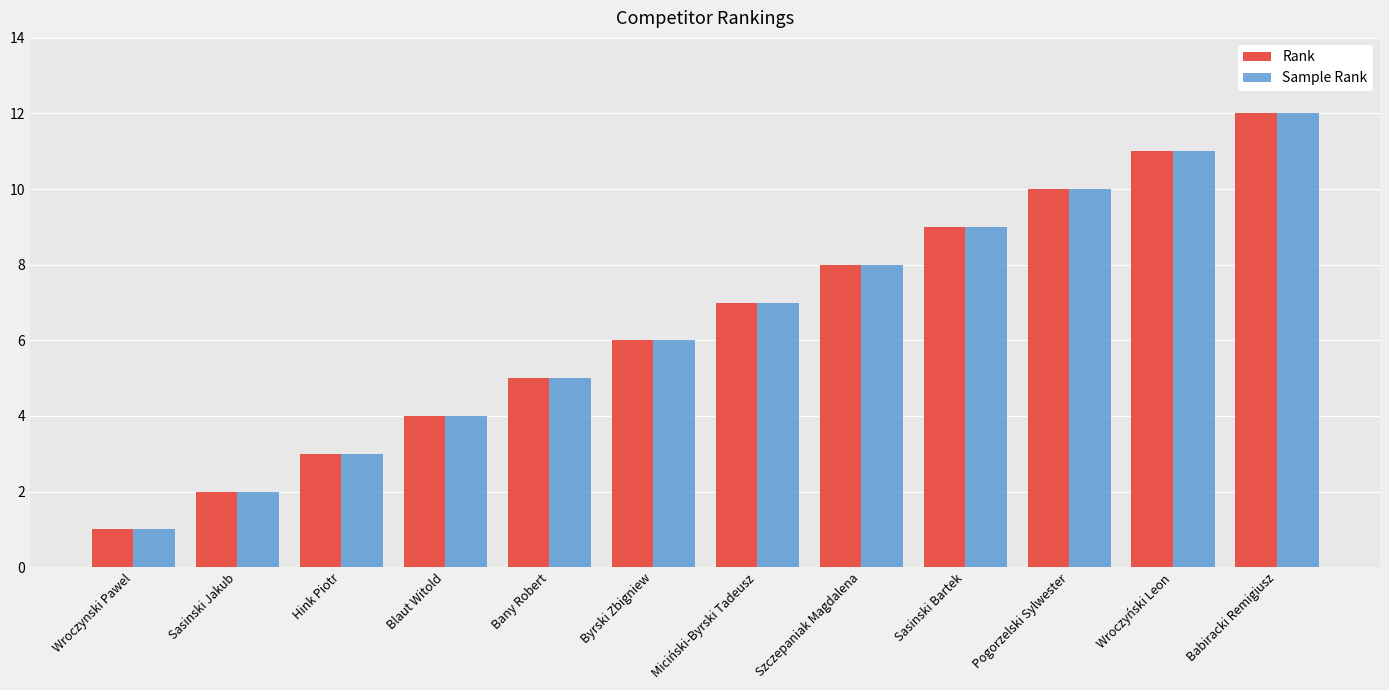

What position from the left is Babiracki Remigiusz?

12